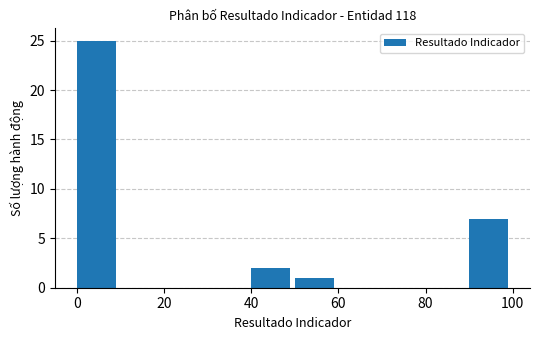

Which range on the x-axis has the tallest bar?

0 to 10